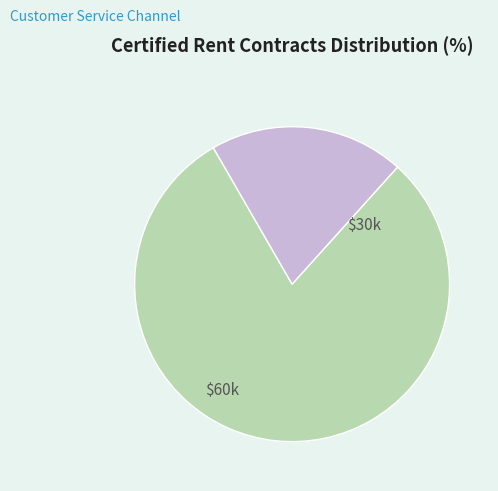

Count the number of slices in the pie.

2